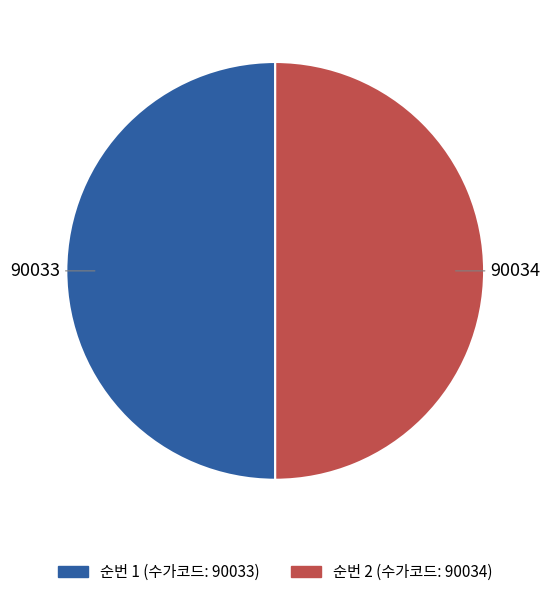

Which category accounts for the majority?

2